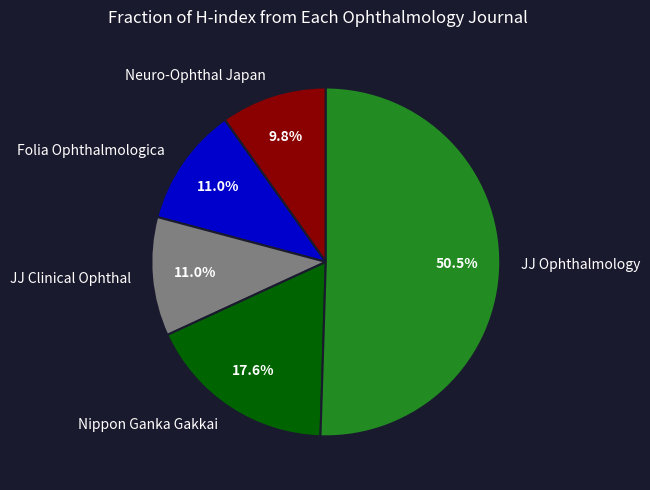

Combined, do Neuro-Ophthal Japan and Folia Ophthalmologica account for over 50%?

No